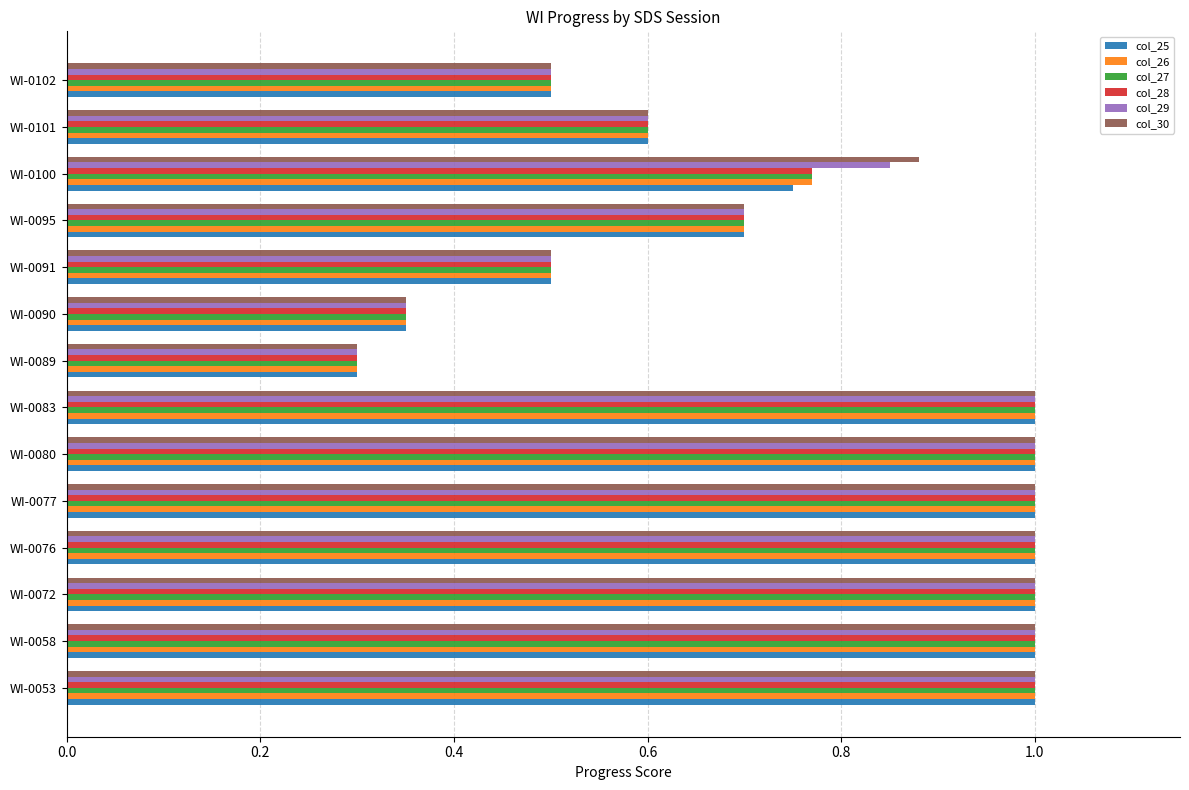

What is the difference between the second highest and minimum values in the col_30 series?

0.7